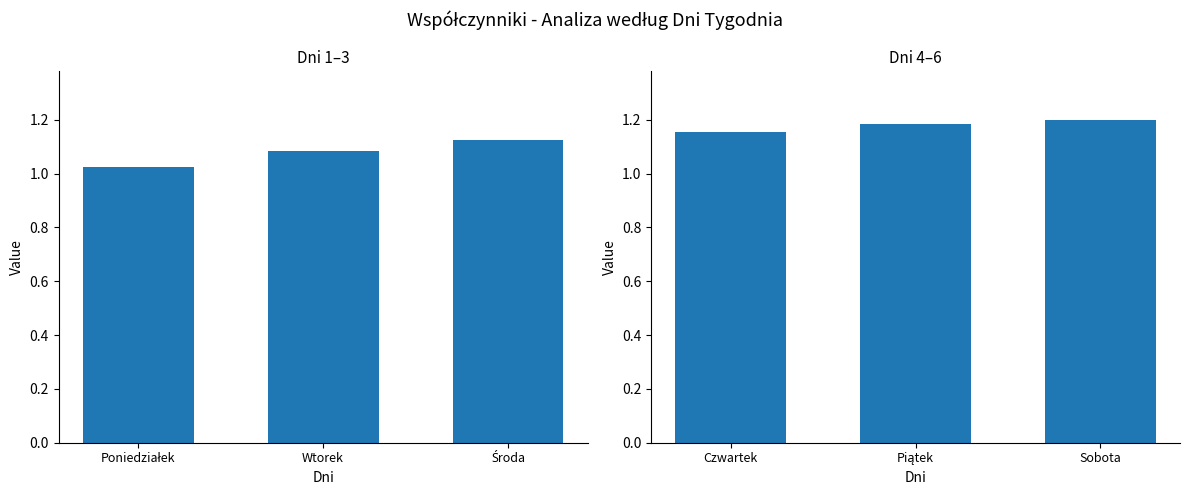

At which category does the chart reach its minimum across all series?

Czwartek